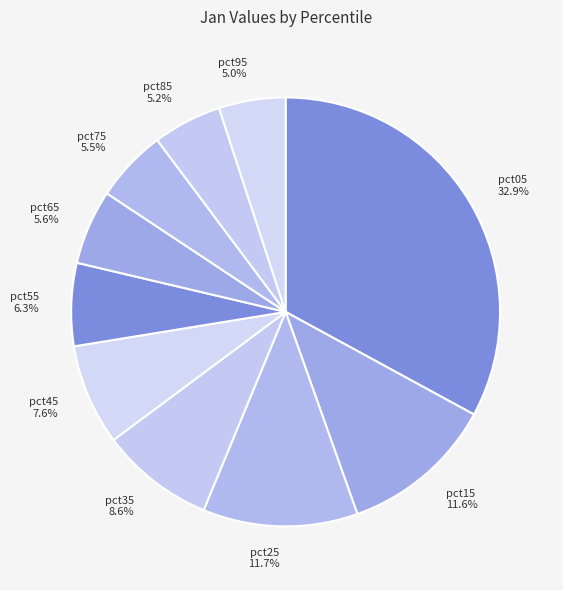

The pct25 slice represents 12% of the pie. True or false?

True